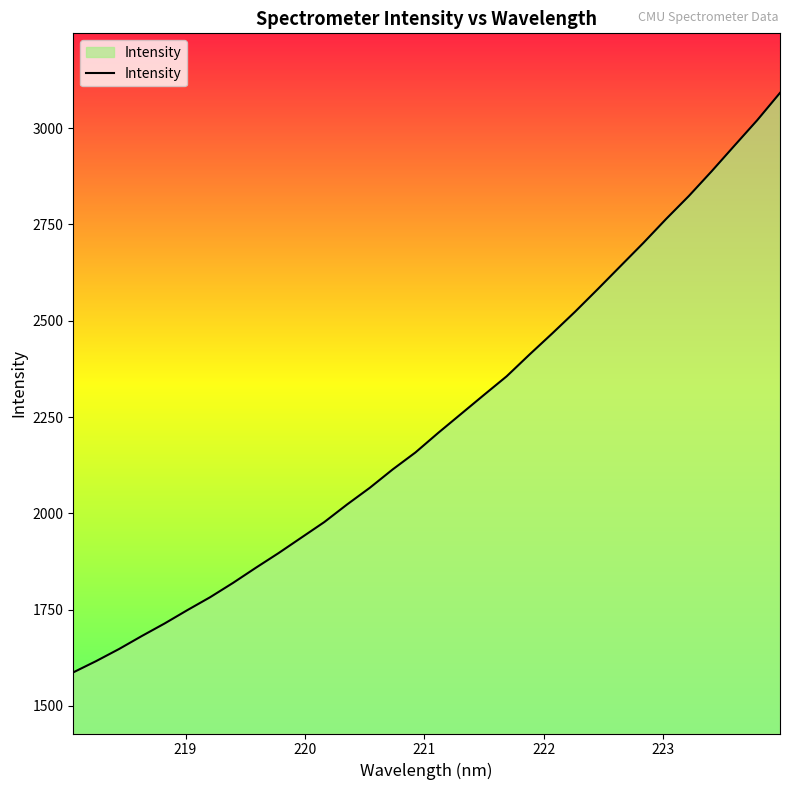

True or false: the data has more than 2 interior local peaks.

False